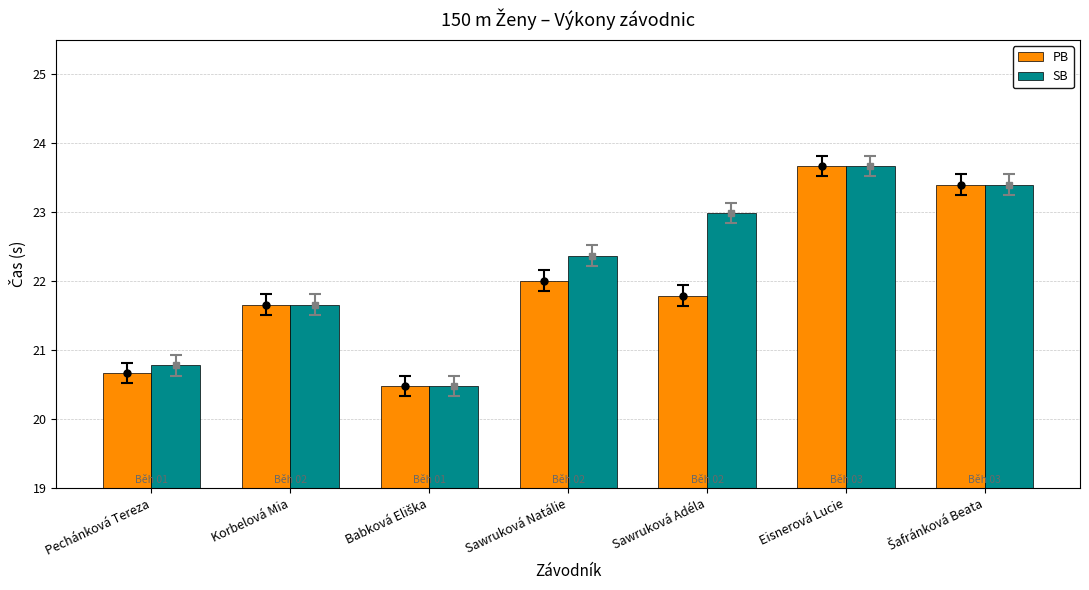

Reading left to right, extract all data points from this chart.

PB: 20.7	21.7	20.5	22.0	21.8	23.7	23.4
SB: 20.8	21.7	20.5	22.4	23.0	23.7	23.4